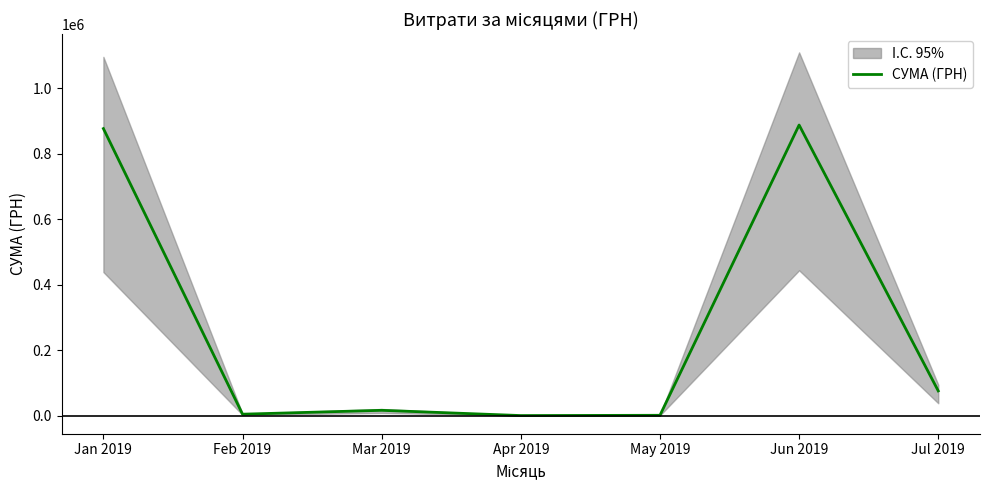

What is the sum of all values?

1861846.4